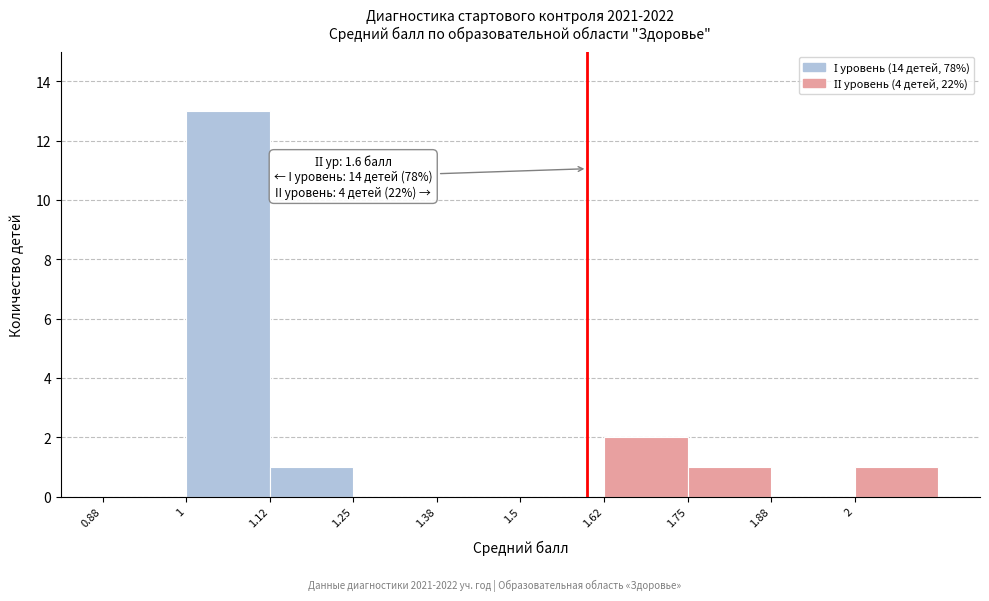

Which range on the x-axis has the tallest bar?

1.000 to 1.125